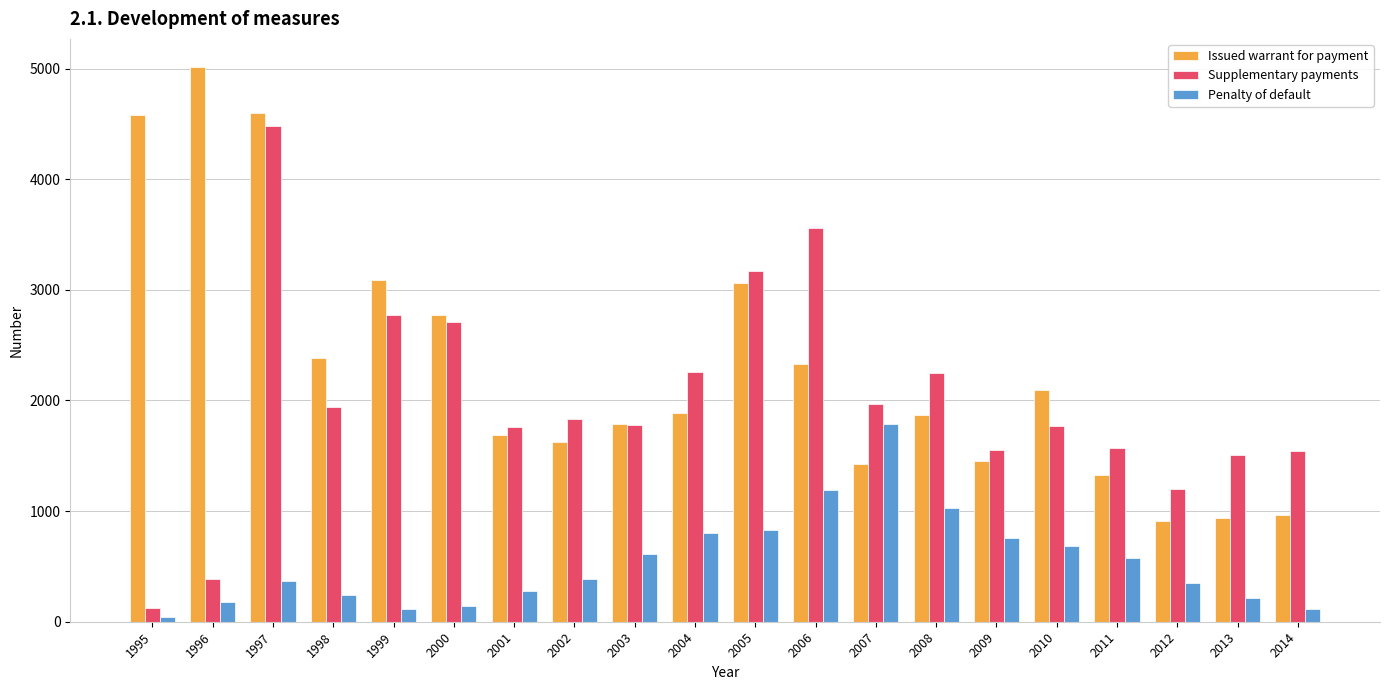

What is the minimum value for Issued warrant for payment?

912